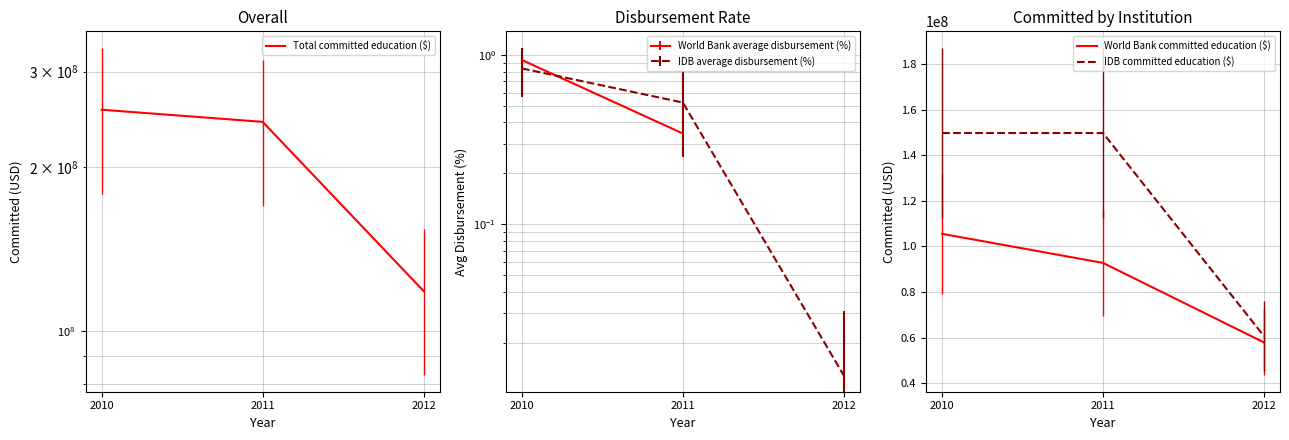

What is the highest value of the World Bank committed education ($) series?

105500000.0